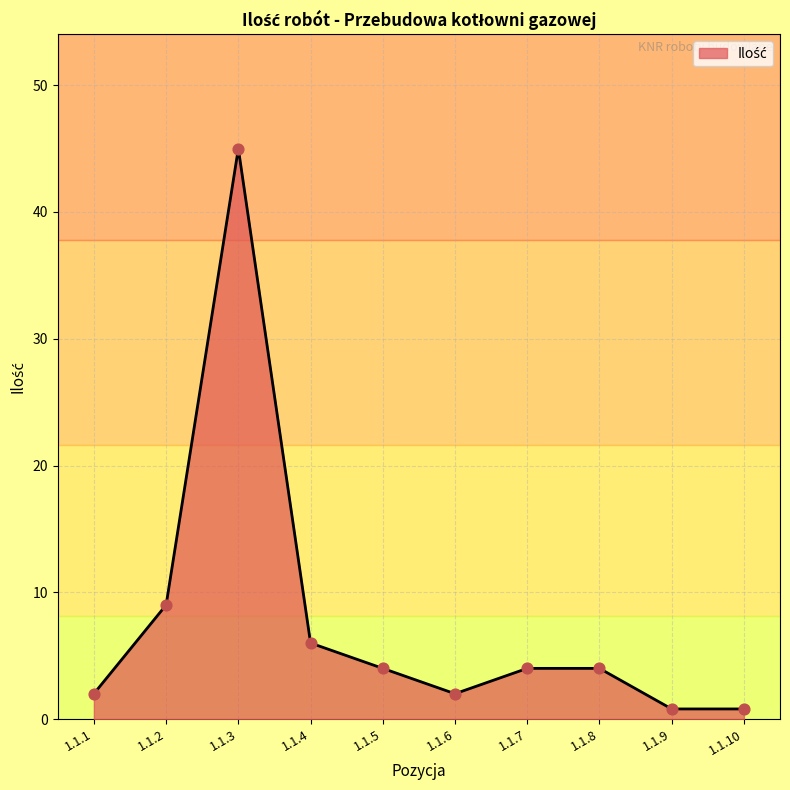

What is the change in value from 1.1.5 to 1.1.9?

-3.2